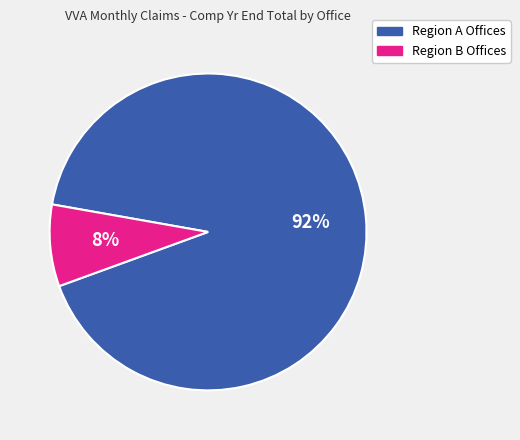

Is there a majority slice in this chart?

Yes